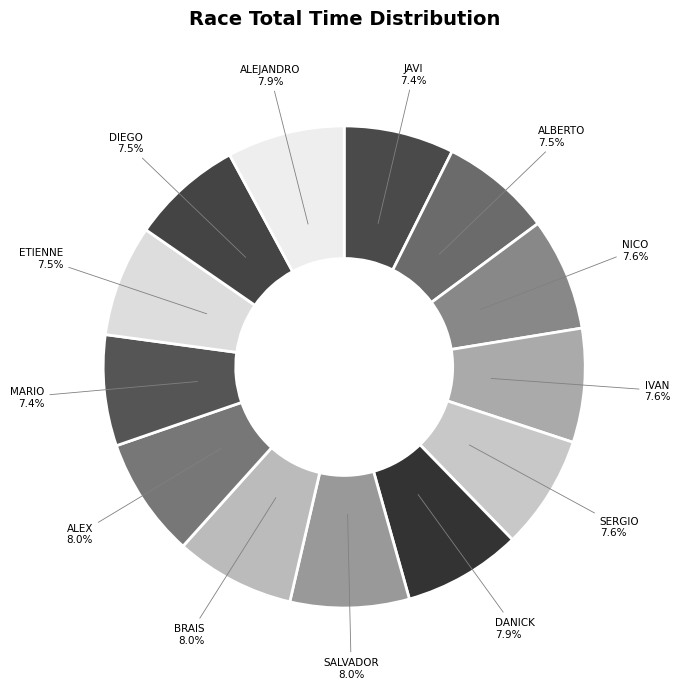

Does any single category account for the majority?

No